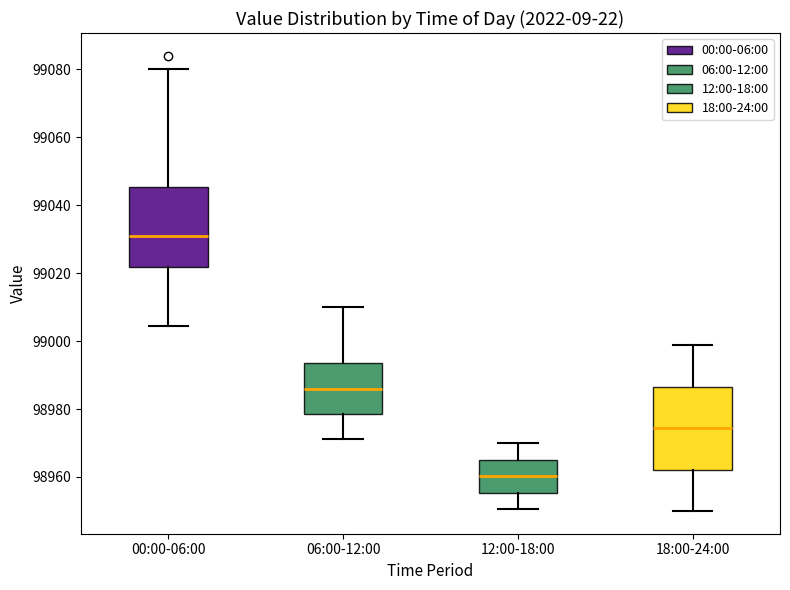

Reading left to right, transcribe this box plot: for each box, give where its median line is, the range the box spans, and where its two whiskers end, as read against the y-axis. The values are not printed on the chart, so give them approximately, as read against the axis.

00:00-06:00: median 99030, box 99022 to 99046, whiskers 99004 to 99080
06:00-12:00: median 98986, box 98978 to 98994, whiskers 98972 to 99010
12:00-18:00: median 98960, box 98956 to 98966, whiskers 98950 to 98970
18:00-24:00: median 98974, box 98962 to 98986, whiskers 98950 to 98998